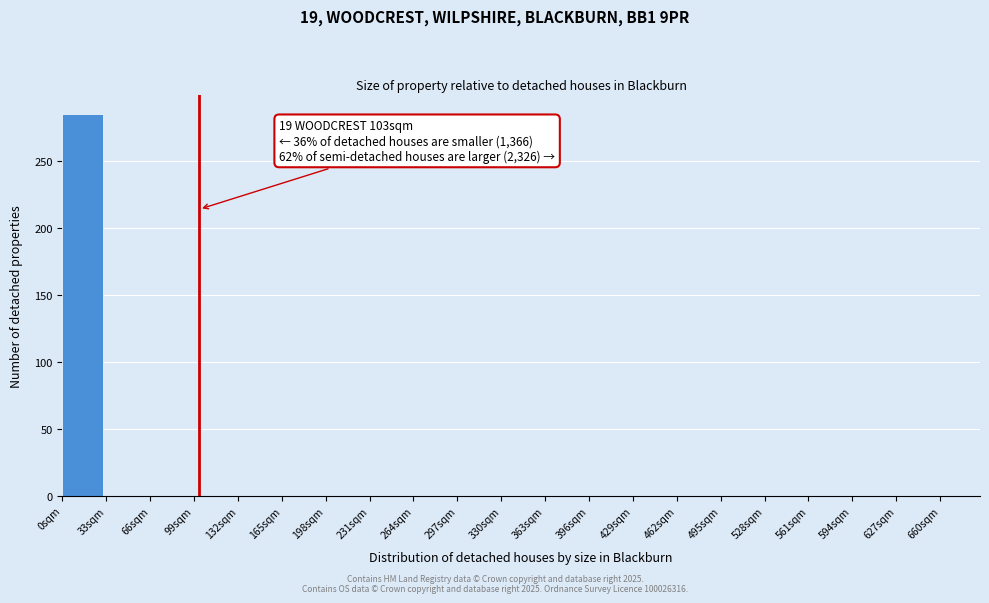

Over which range of the x-axis is the bar tallest?

0 to 33